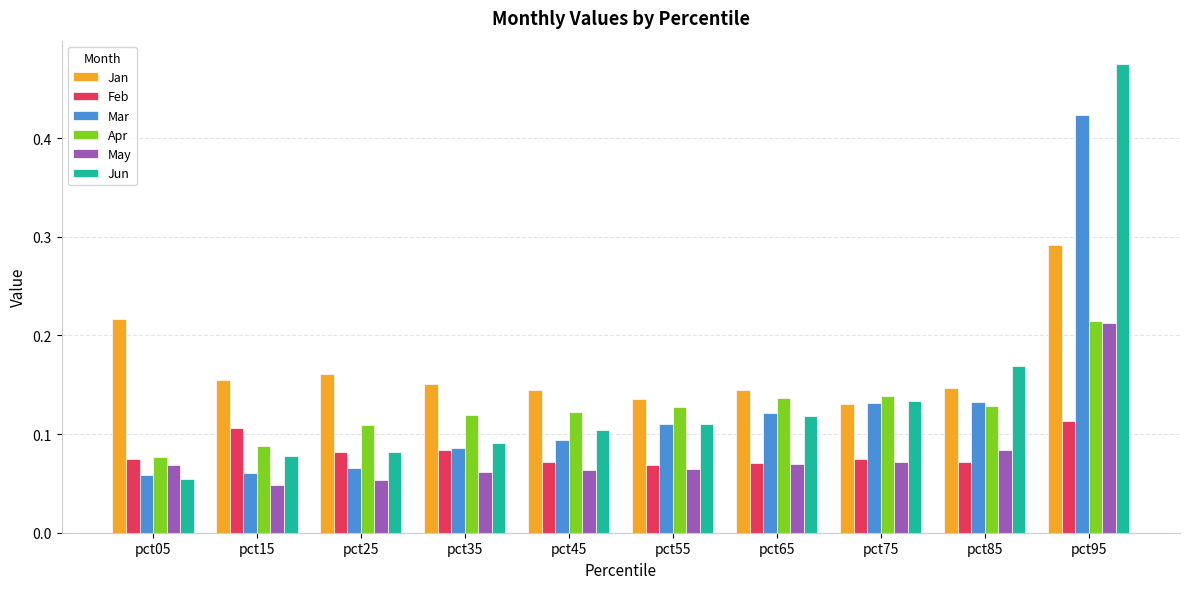

At how many categories does at least one series exceed 0?

10